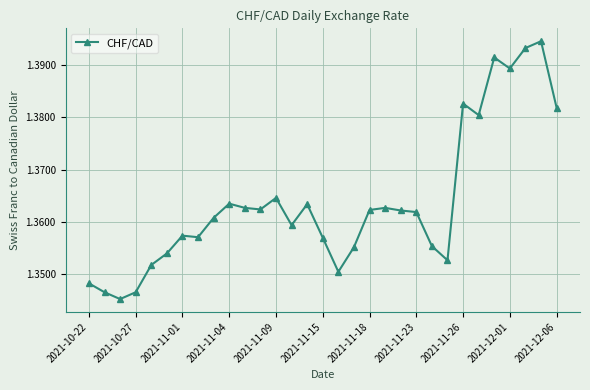

What is the sum of all values?

42.3